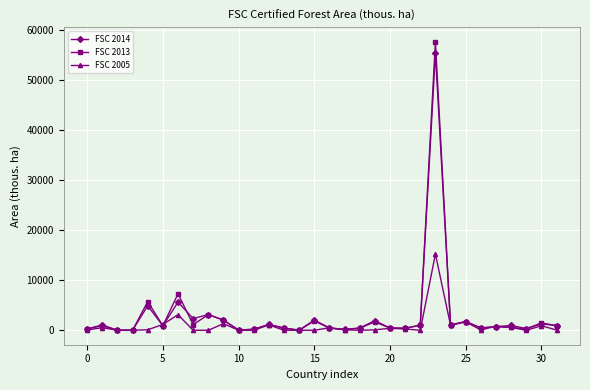

True or false: FSC 2014 has more than 1 points higher than both neighbors.

True